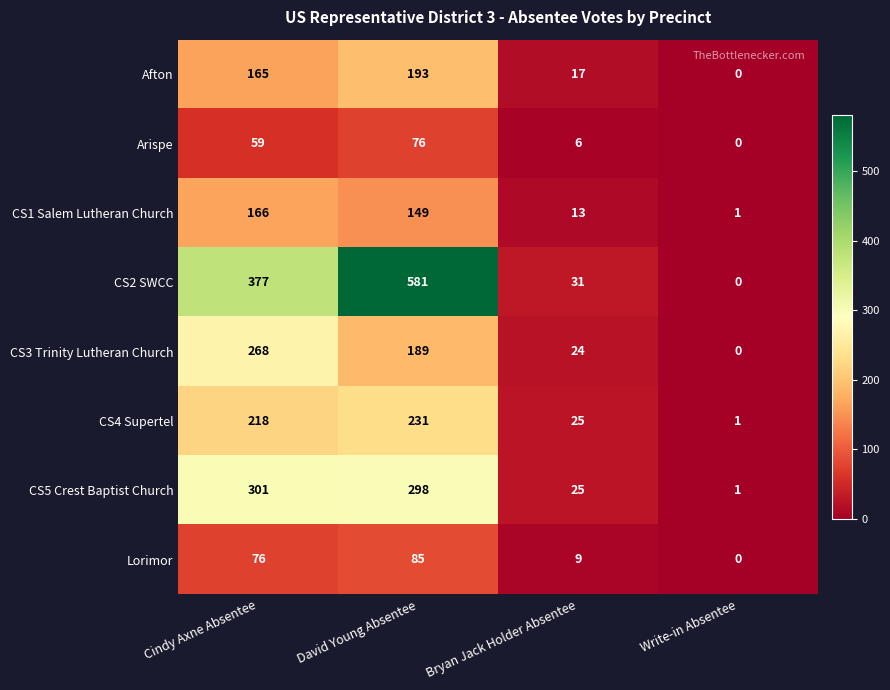

List the labels in order of CS3 Trinity Lutheran Church value, smallest first.

Write-in Absentee, Bryan Jack Holder Absentee, David Young Absentee, Cindy Axne Absentee